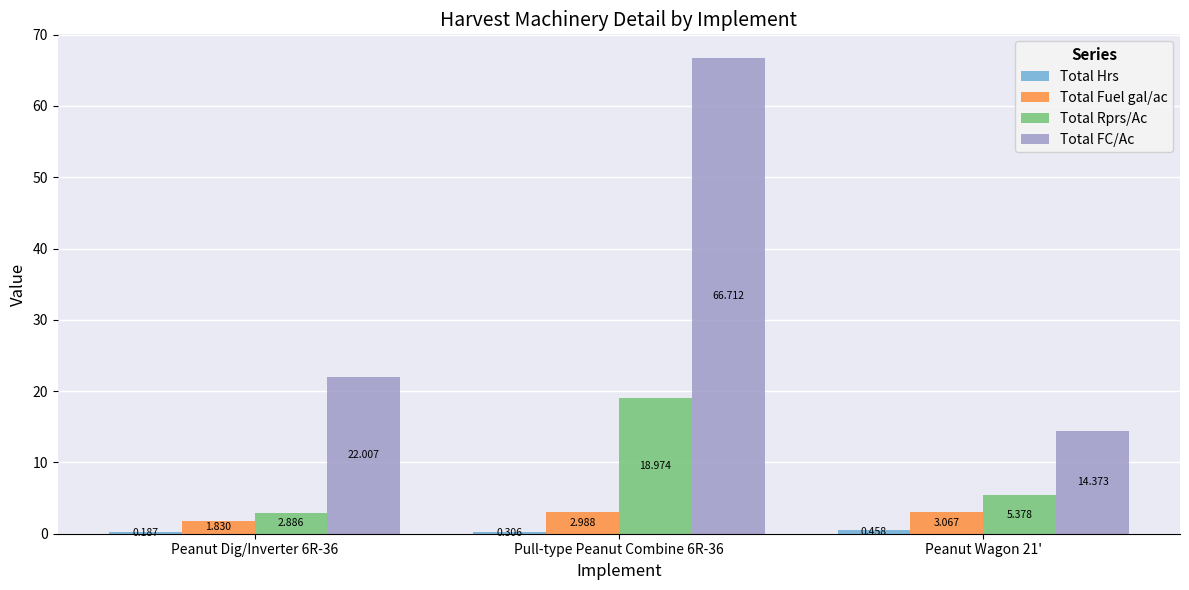

How many groups of bars are there?

3